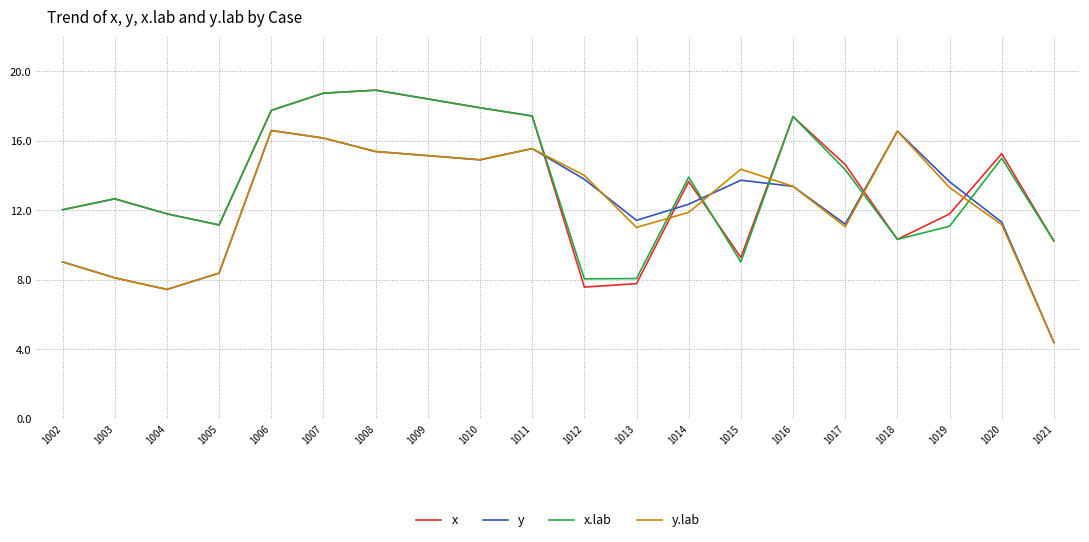

What is the spread (max minus min) of values at 1004?

4.4